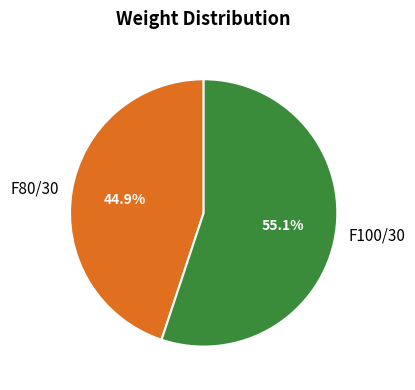

To the nearest percent, what percentage of the pie is F100/30?

55%